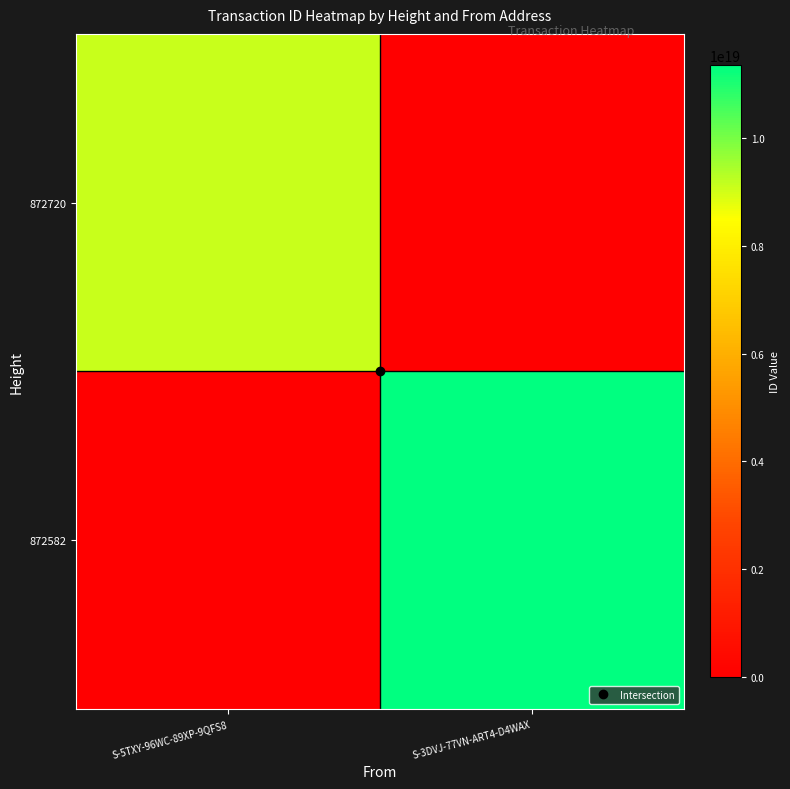

Reading left to right, list all the values displayed in this chart.

872720: S-5TXY-96WC-89XP-9QFS8=9117036523753023488	S-3DVJ-77VN-ART4-D4WAX=0
872582: S-5TXY-96WC-89XP-9QFS8=0	S-3DVJ-77VN-ART4-D4WAX=11346165078750988288